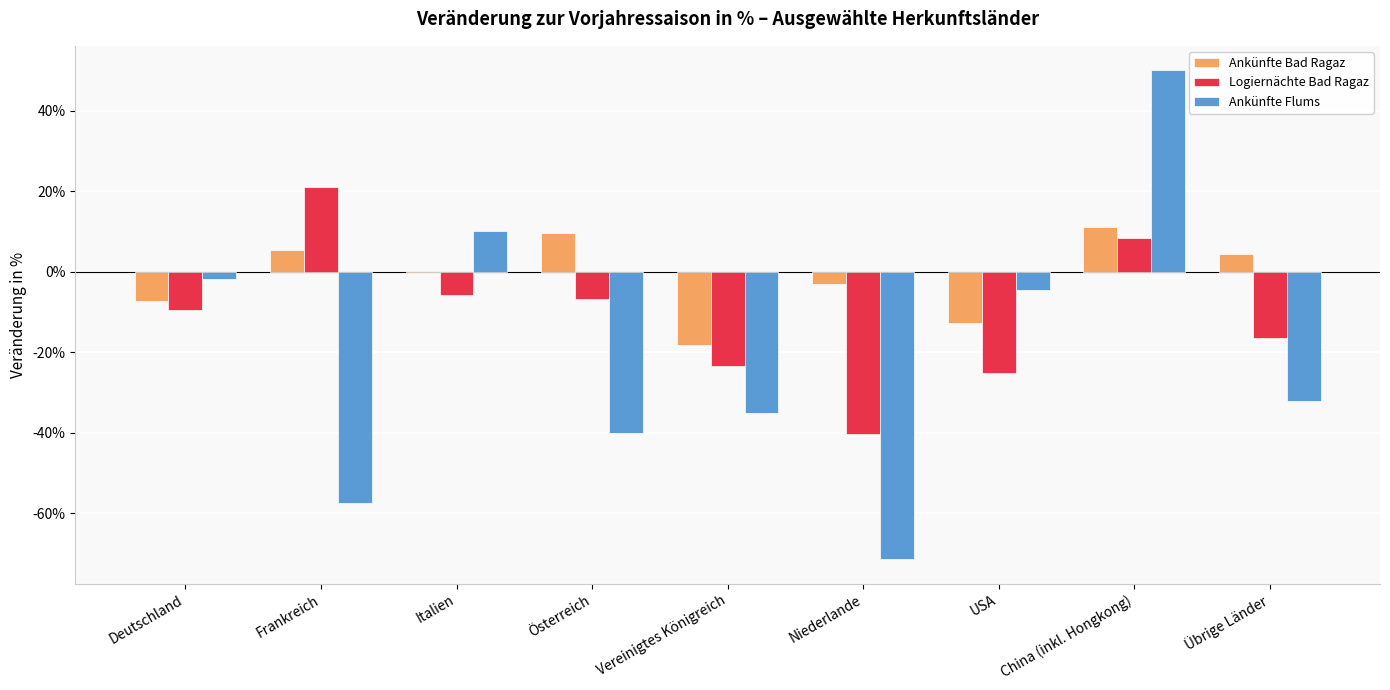

Where does the Ankünfte Bad Ragaz series first go above 0?

Frankreich